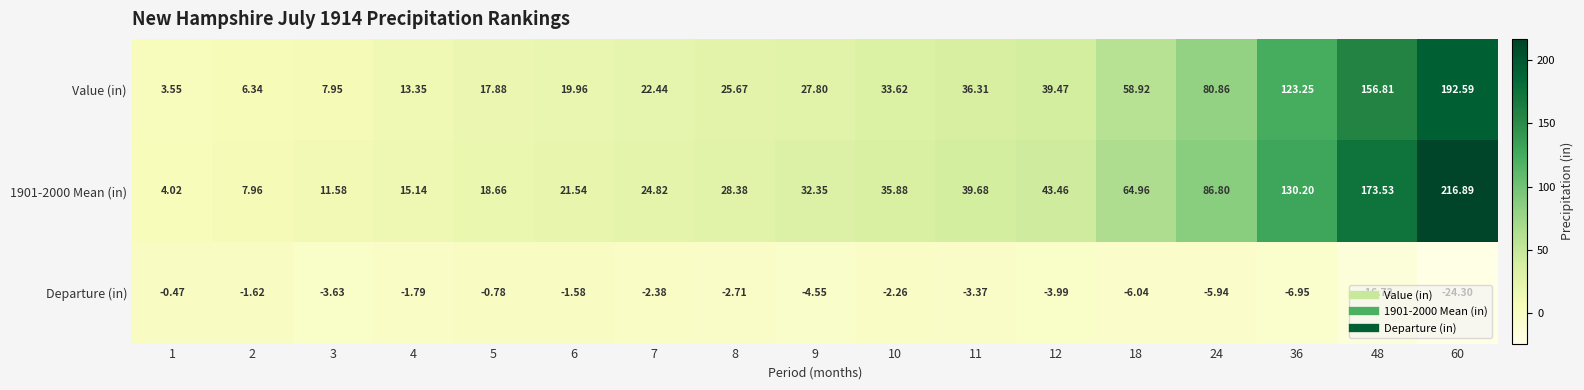

Count the number of categories in the chart.

17